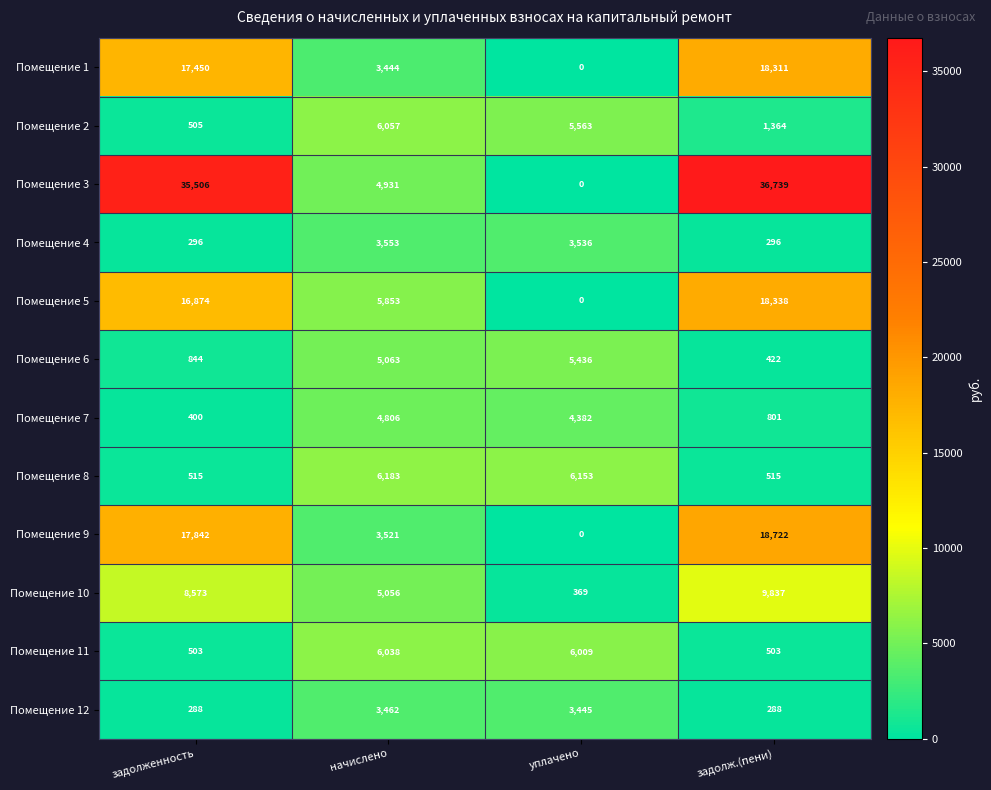

True or false: Помещение 7 has a value of 4382 at уплачено.

True